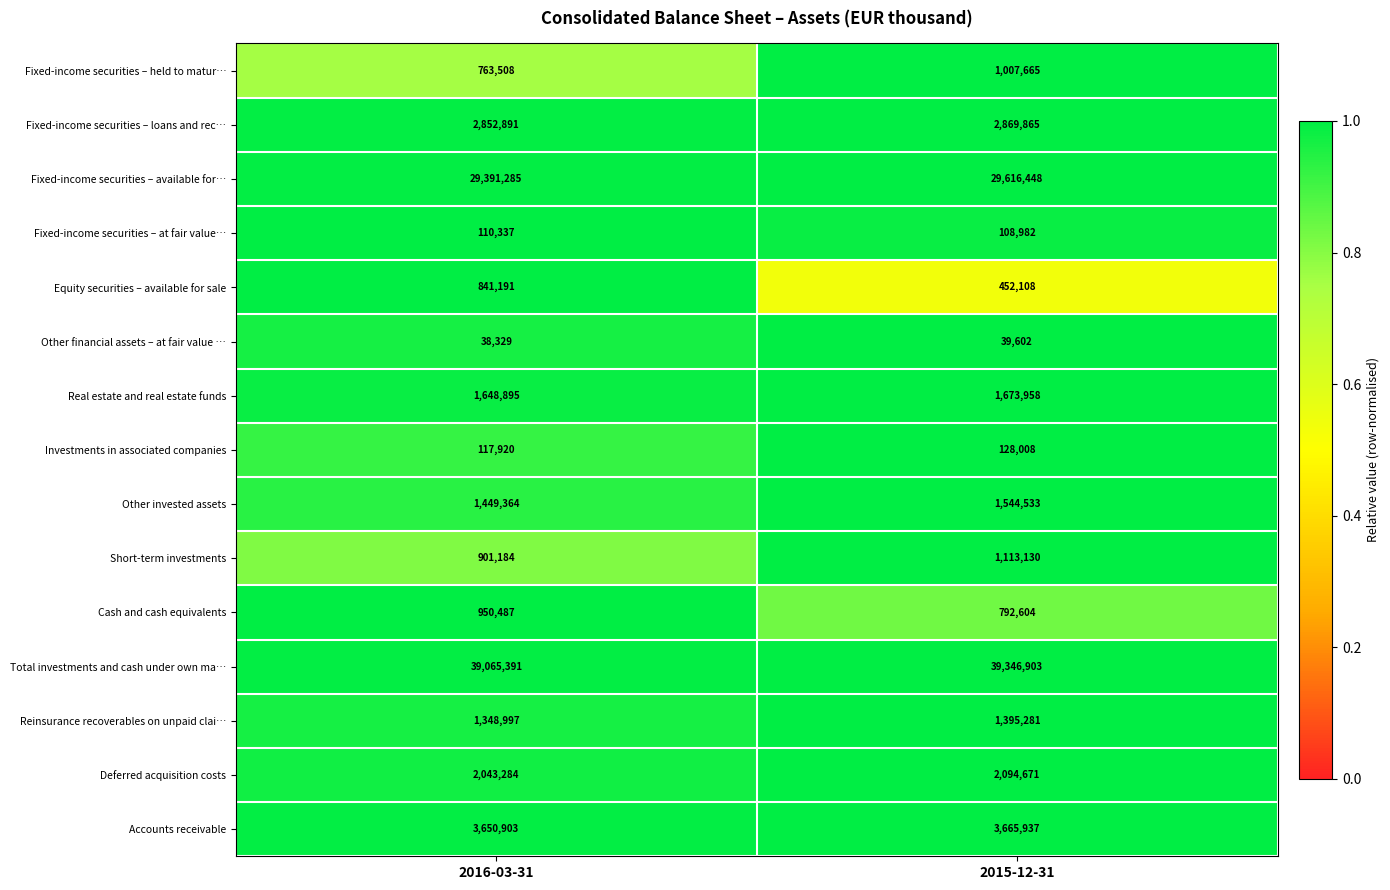

Rank the series at 2015-12-31 from highest to lowest value.

Total investments and cash under own ma…, Fixed-income securities – available for…, Accounts receivable, Fixed-income securities – loans and rec…, Deferred acquisition costs, Real estate and real estate funds, Other invested assets, Reinsurance recoverables on unpaid clai…, Short-term investments, Fixed-income securities – held to matur…, Cash and cash equivalents, Equity securities – available for sale, Investments in associated companies, Fixed-income securities – at fair value…, Other financial assets – at fair value …